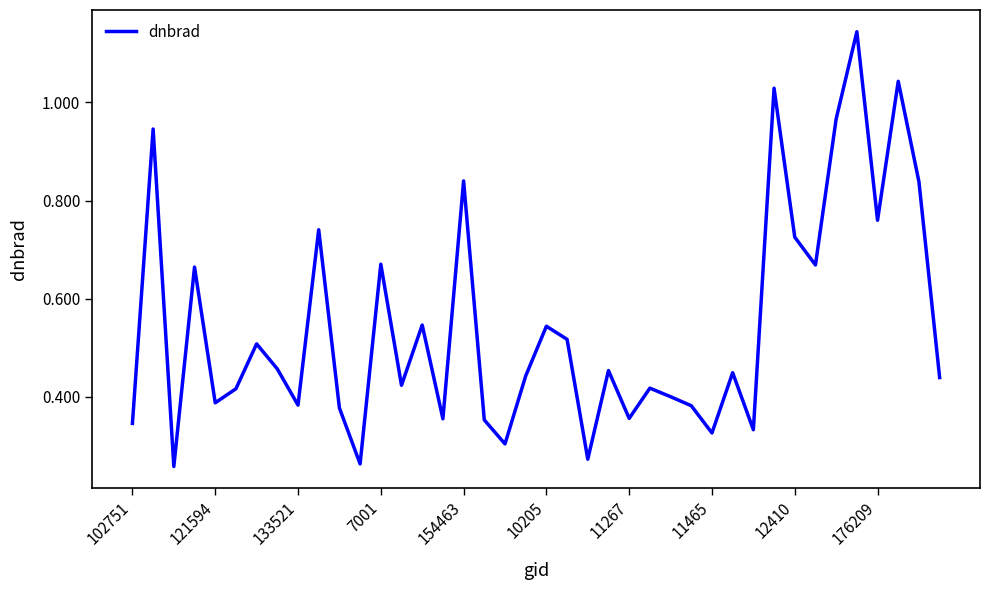

Is this an area chart (filled region under the line)?

No